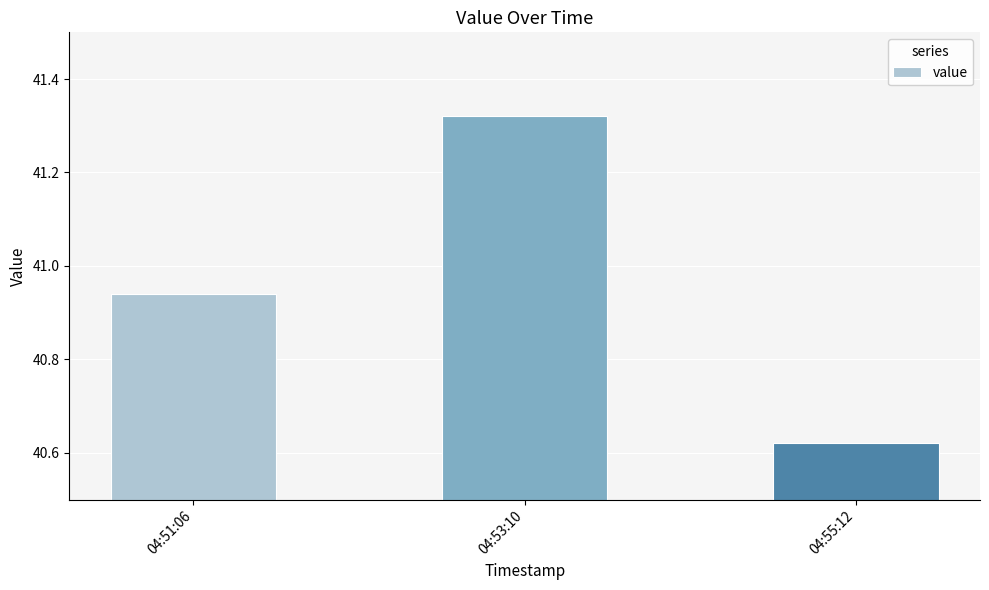

Which label corresponds to the smallest value in the chart?

04:55:12